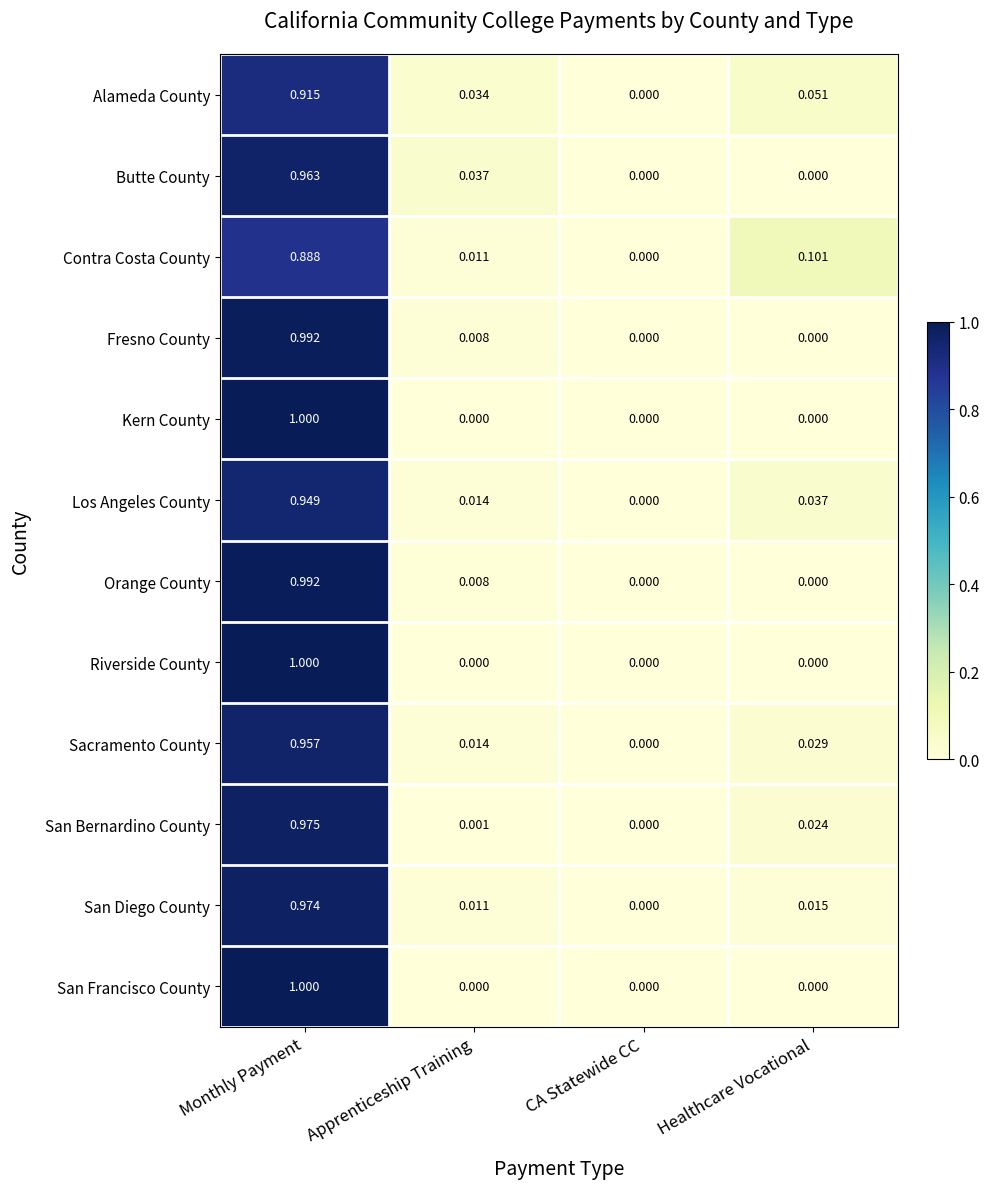

At which category is the sum across all series the highest?

Monthly Payment